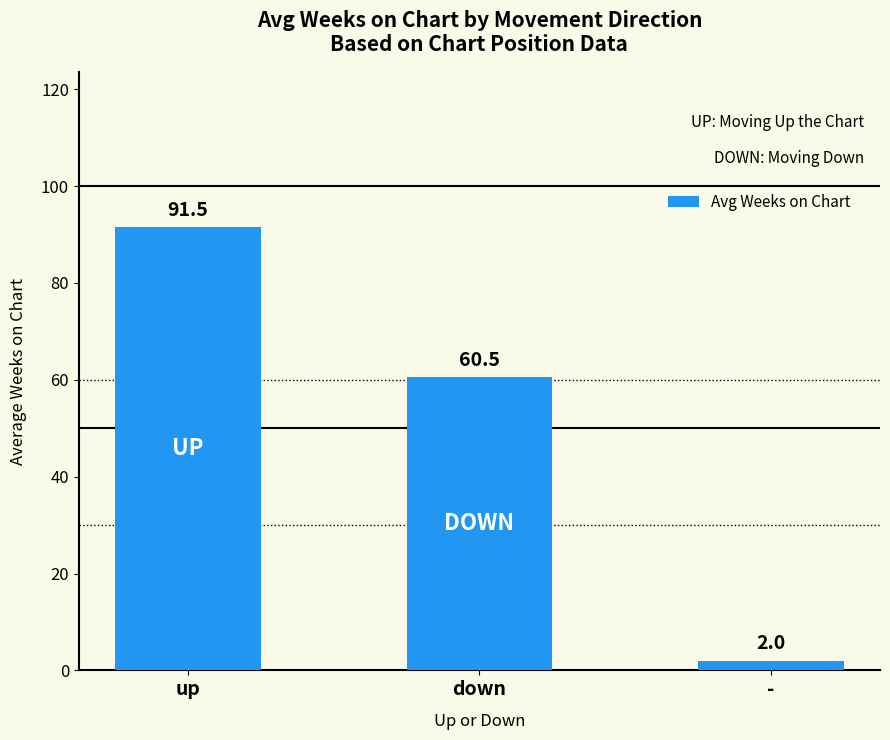

Where does the data first go above 60?

up